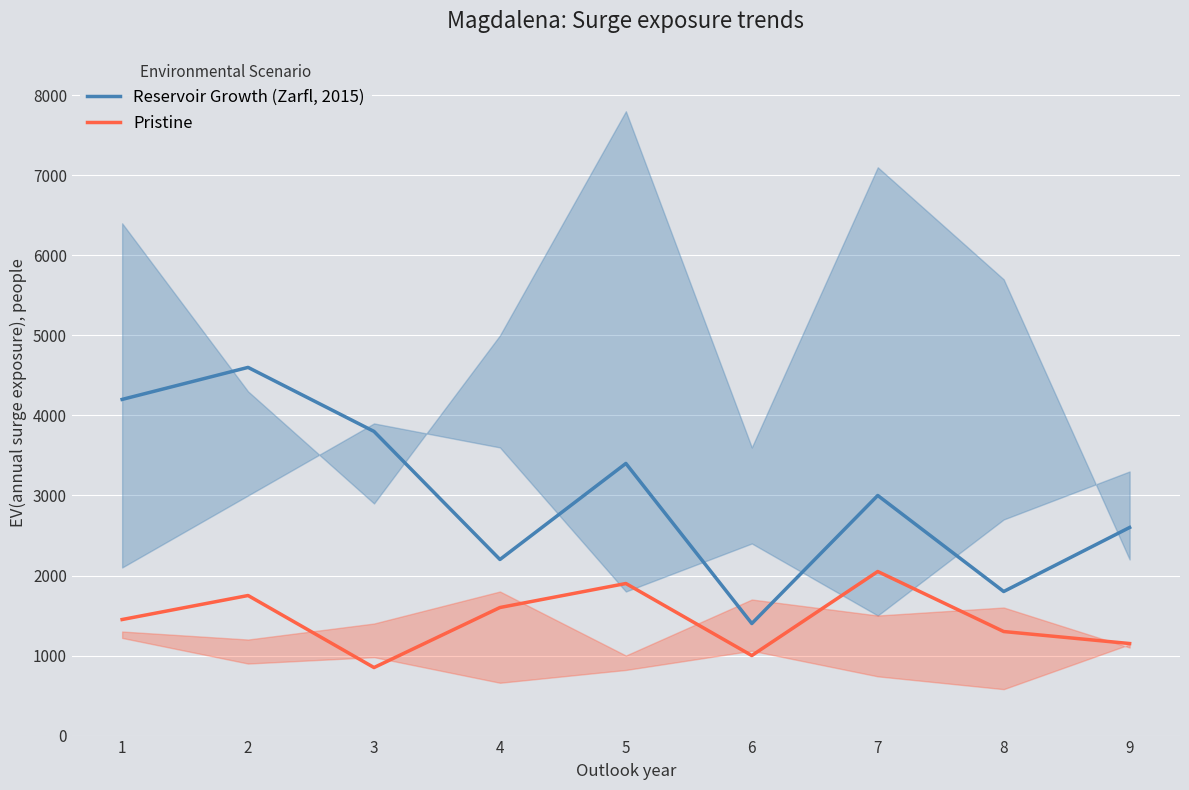

What is the difference between the maximum and minimum values in the Reservoir Growth (Zarfl, 2015) series?

3200